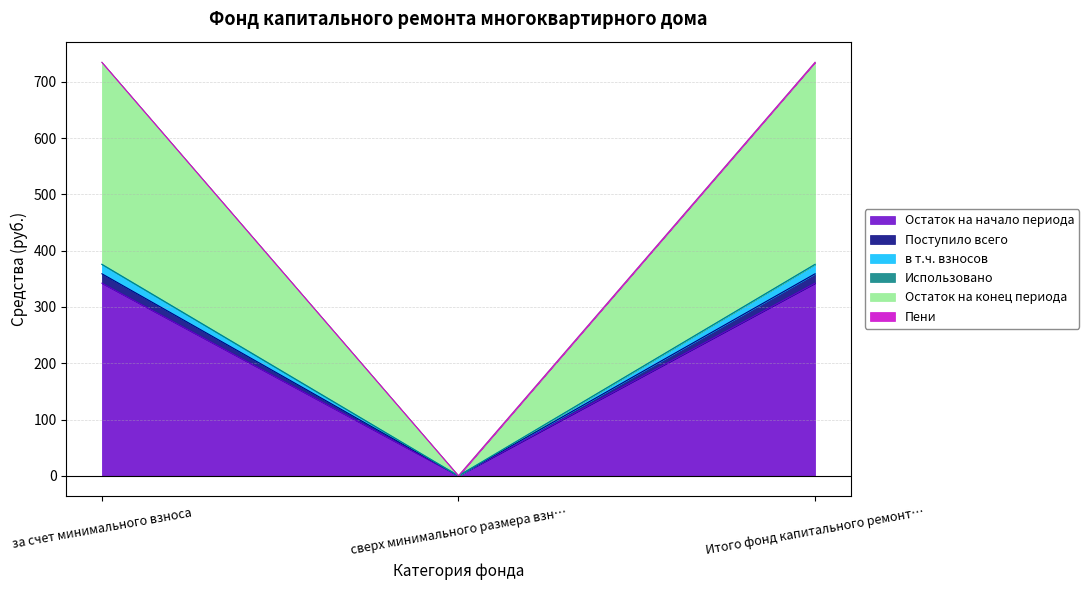

How many lines are shown in the chart?

6